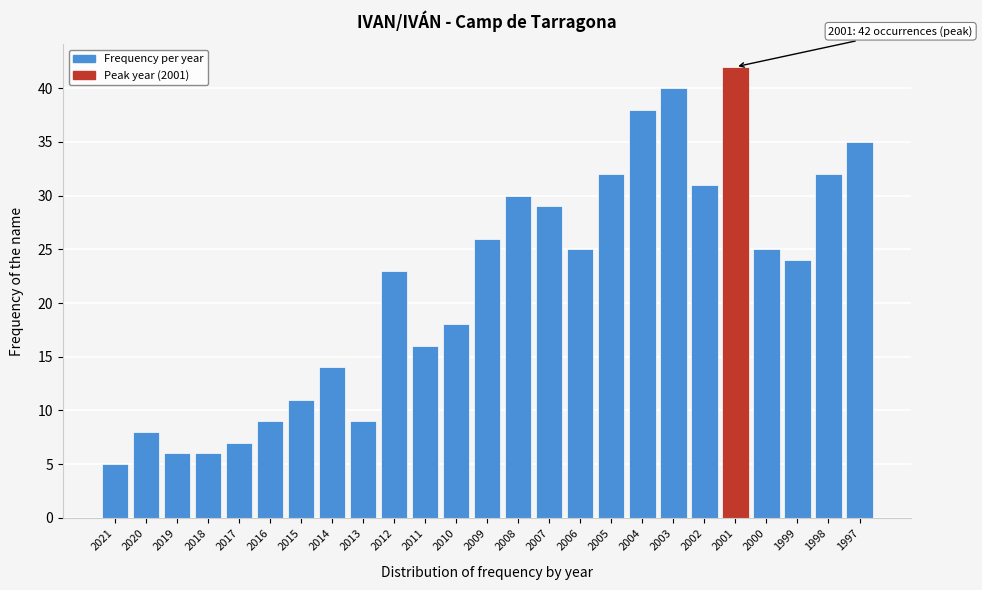

Reading right to left, transcribe all the data shown in this chart.

1997=35	1998=32	1999=24	2000=25	2001=42	2002=31	2003=40	2004=38	2005=32	2006=25	2007=29	2008=30	2009=26	2010=18	2011=16	2012=23	2013=9	2014=14	2015=11	2016=9	2017=7	2018=6	2019=6	2020=8	2021=5